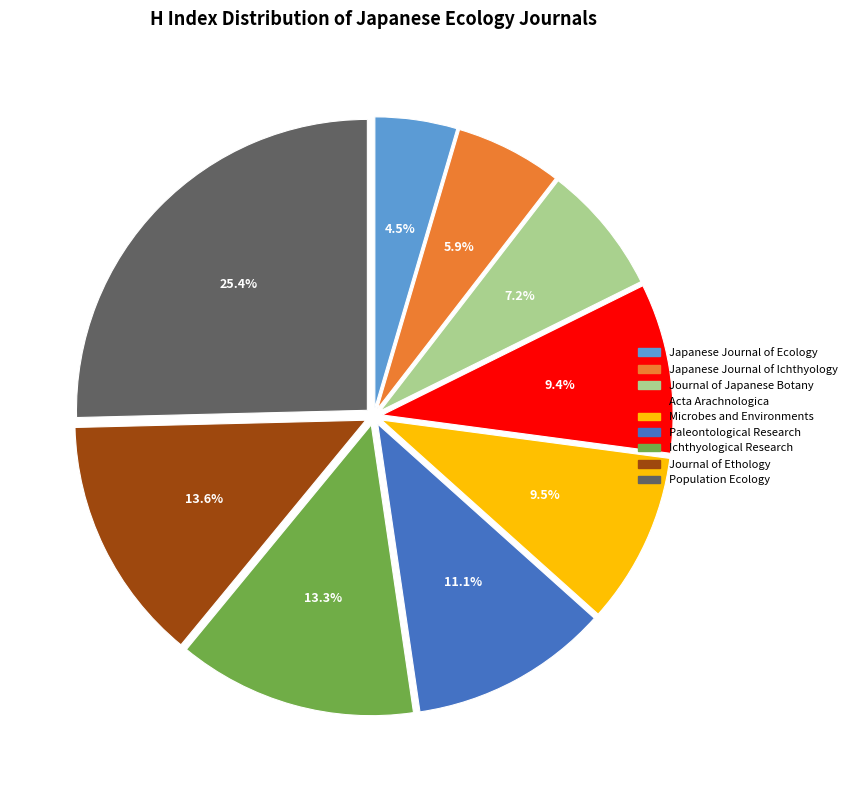

Is there a majority slice in this chart?

No